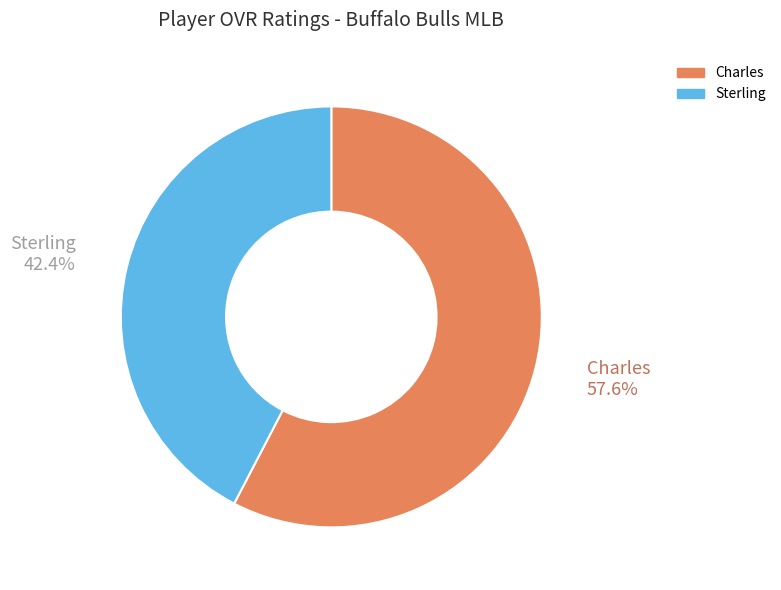

To the nearest percent, what portion does Sterling represent?

42%